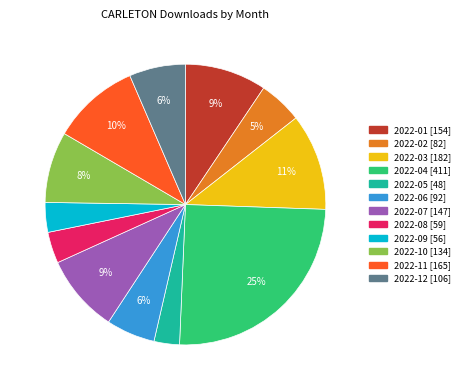

To the nearest percent, what is the average slice percentage?

8%